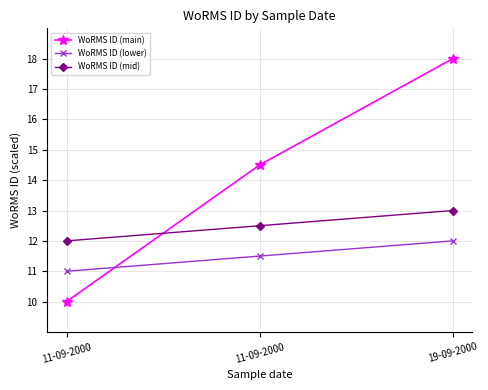

What are all the series names shown in the legend?

WoRMS ID (main), WoRMS ID (lower), WoRMS ID (mid)